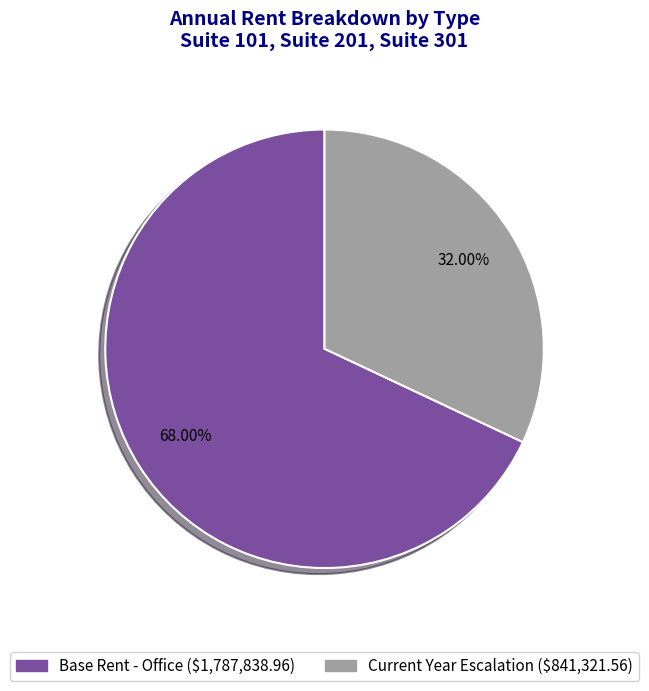

To the nearest percent, what percentage of the pie is Current Year Escalation?

32%